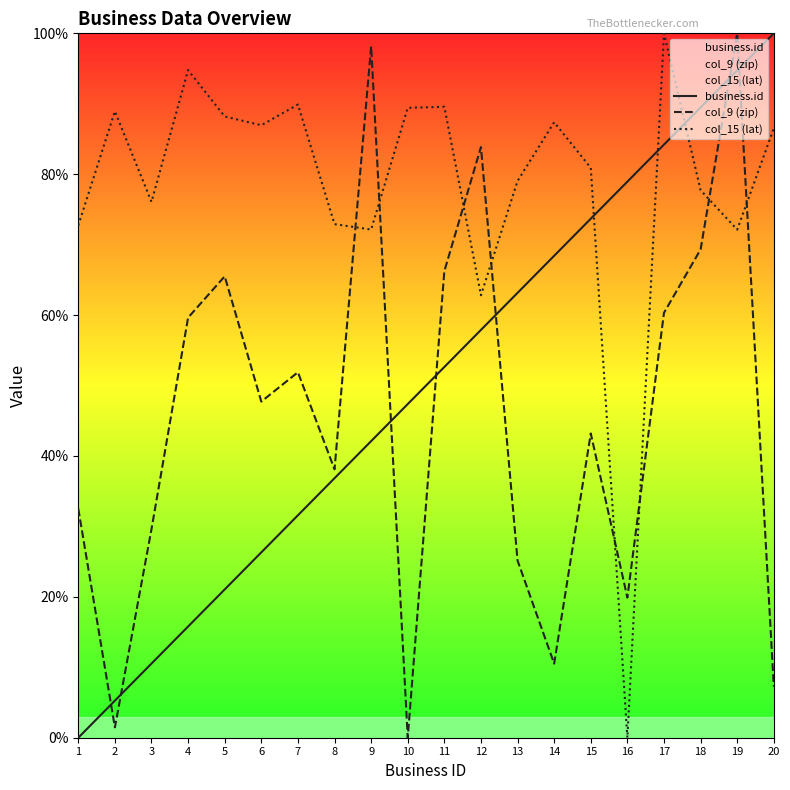

Which has a higher value, 4 or 12?

12